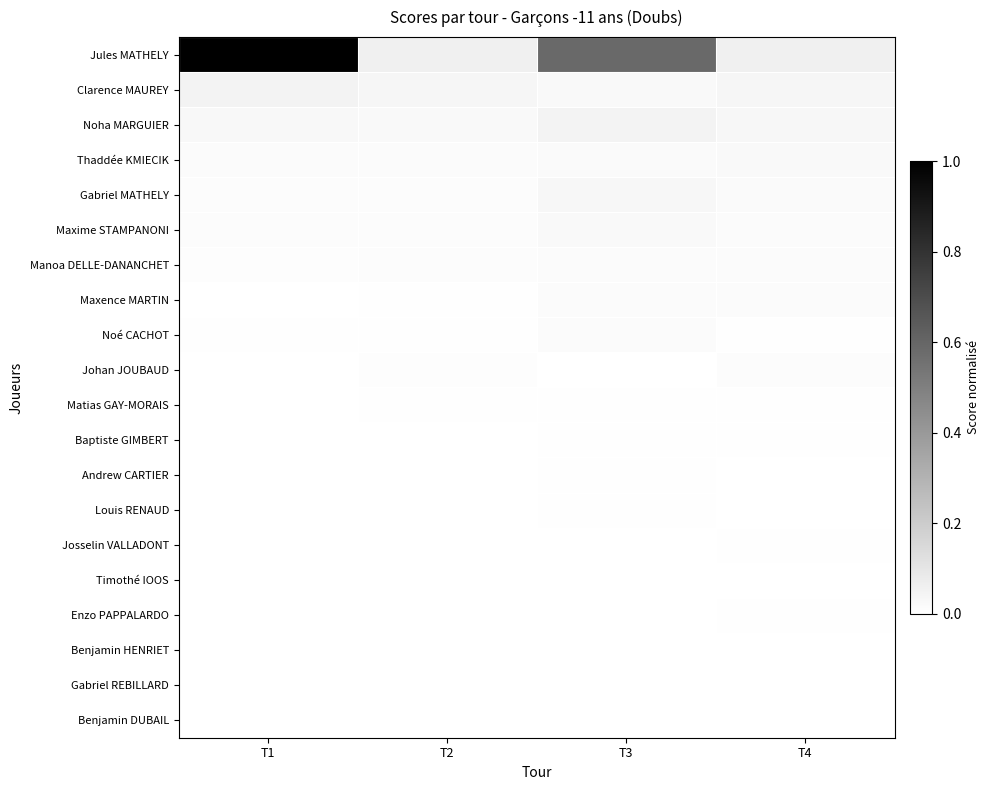

Between T1 and T3, which is larger?

T1